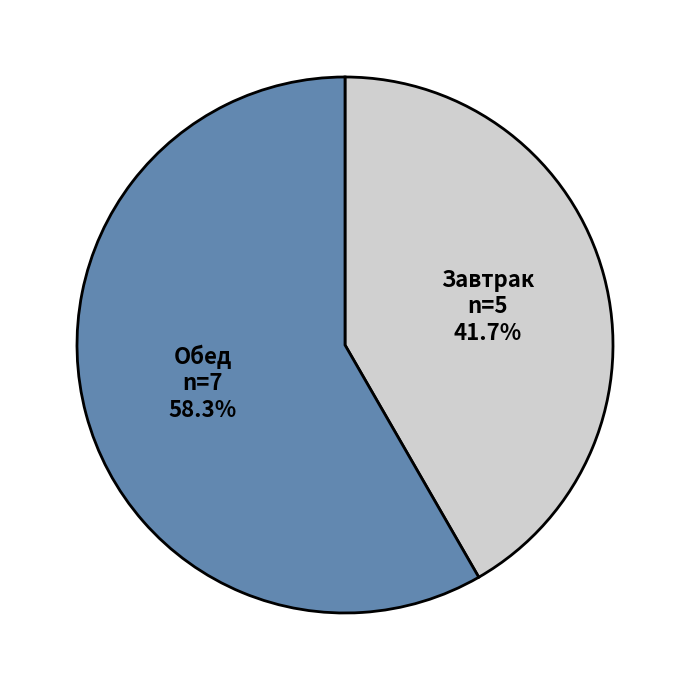

Count the number of slices in the pie.

2